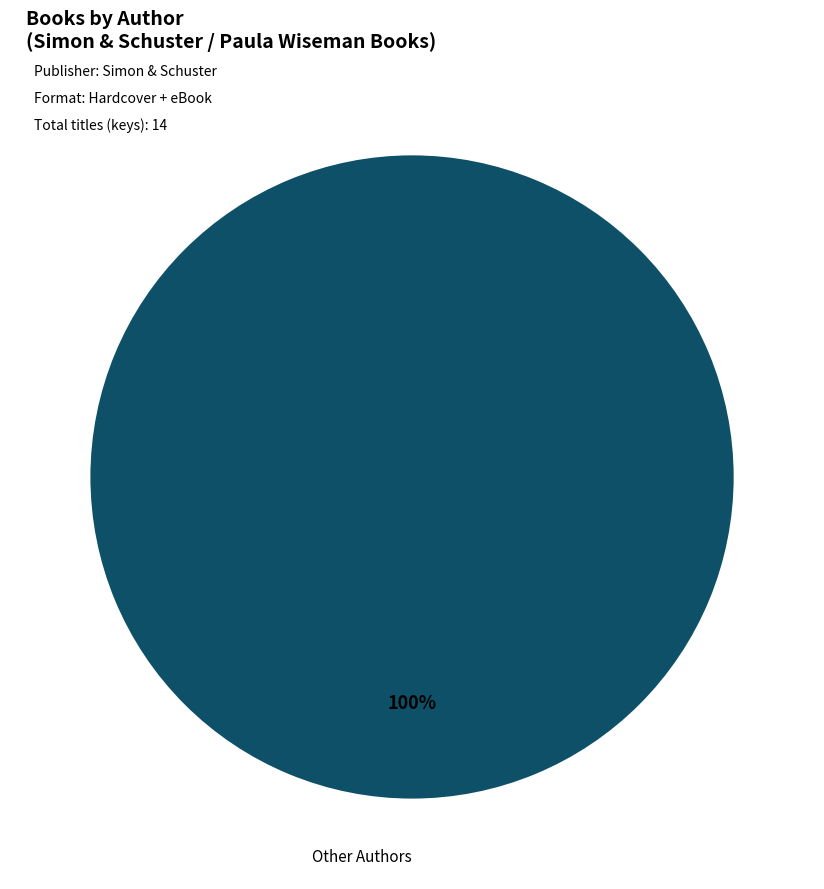

What percentage is the Other Authors slice, to the nearest percent?

100%